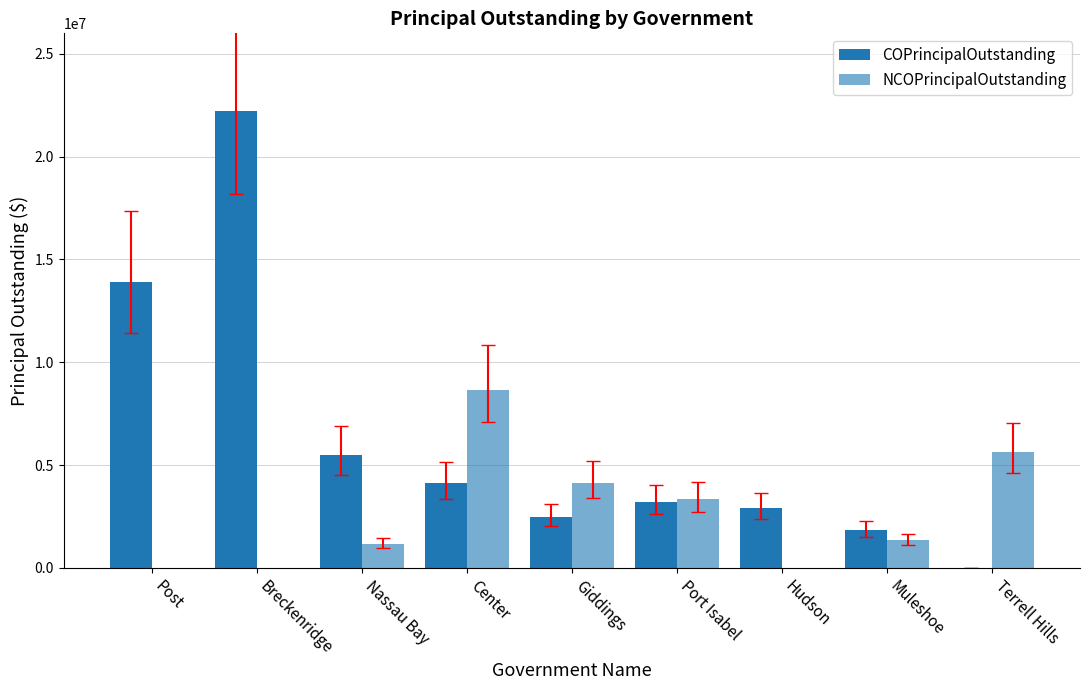

What position from the left is Hudson?

7